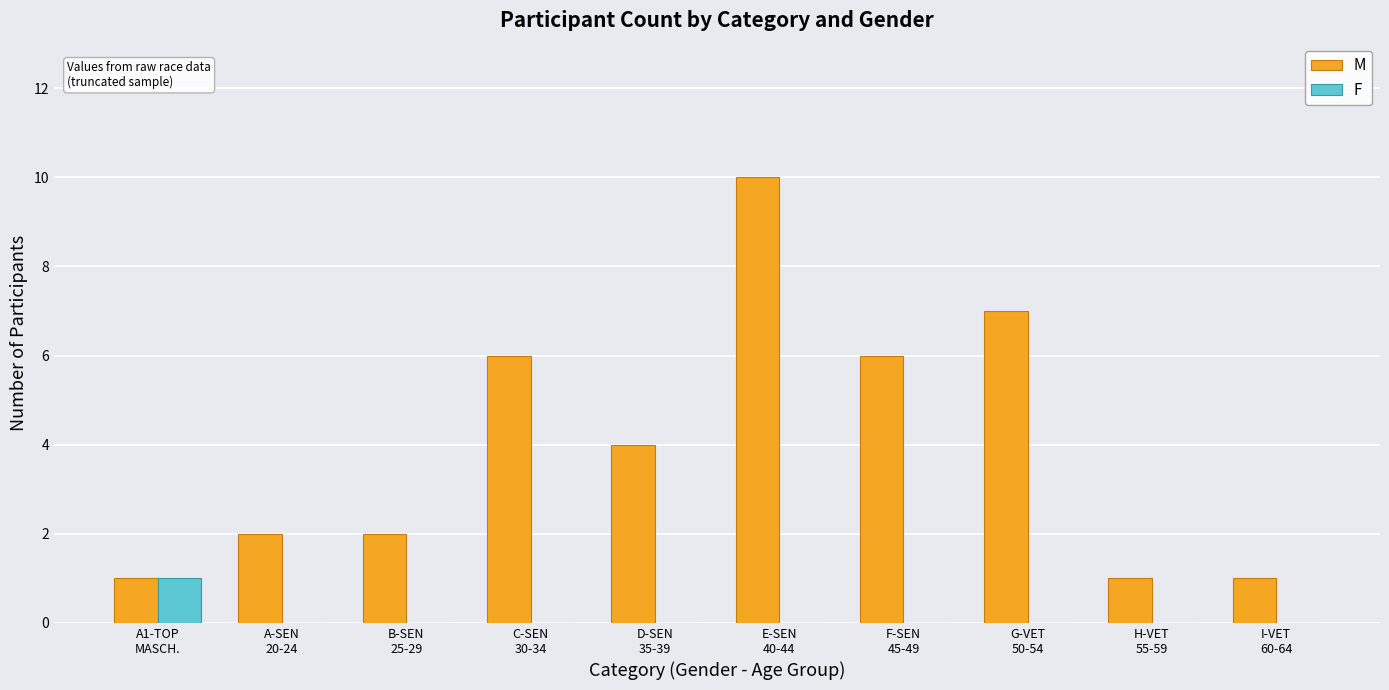

How many series are shown in this chart?

2